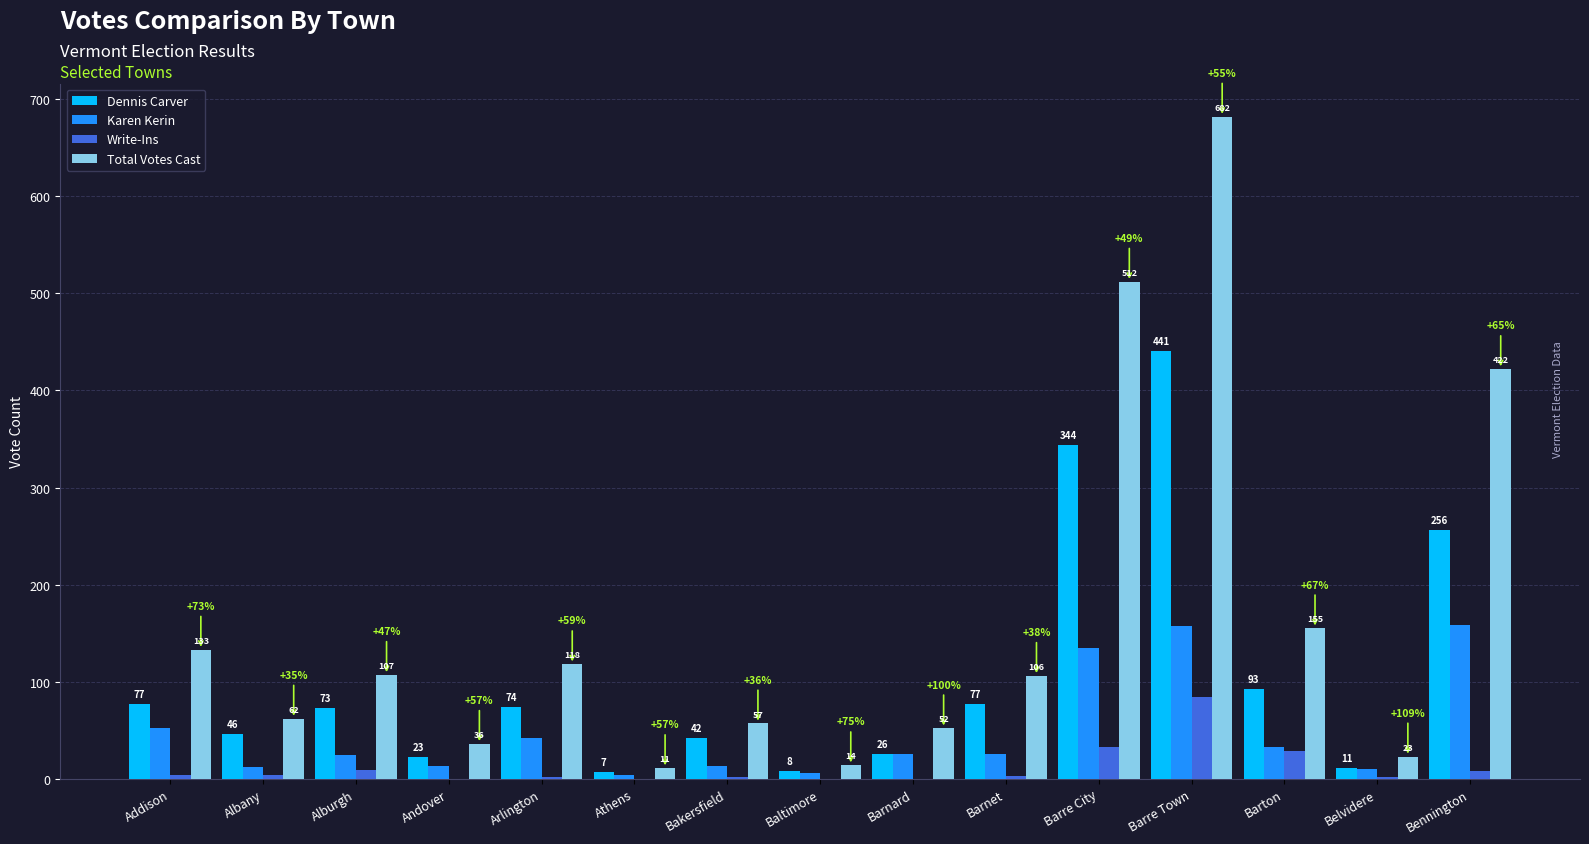

Is it true that Karen Kerin equals 10 at Belvidere?

True